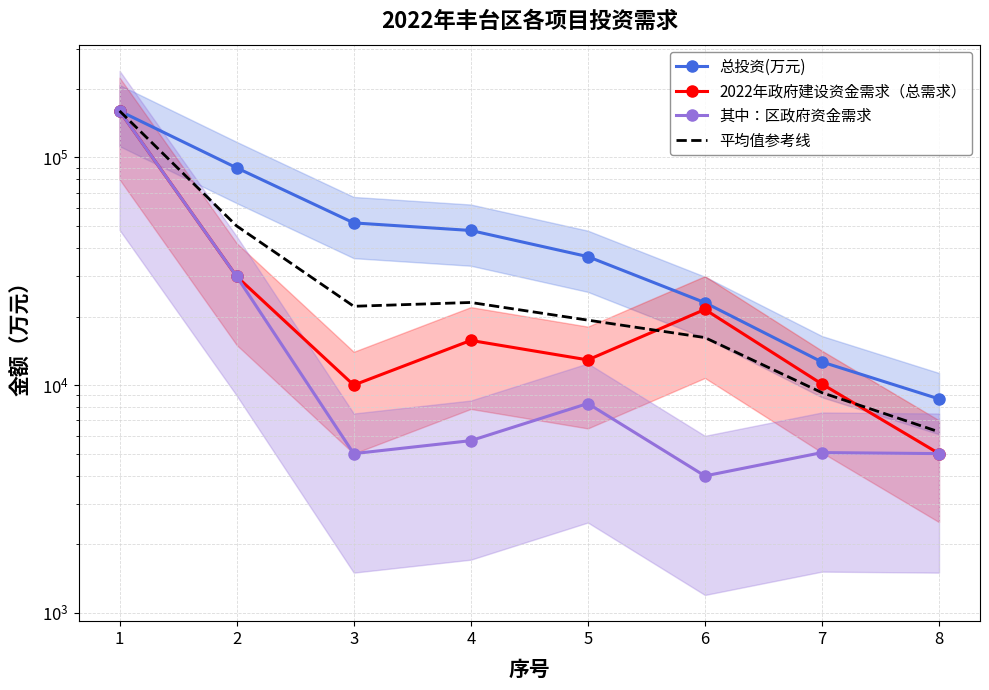

Reading left to right, transcribe all the data shown in this chart.

总投资(万元): 160000.0	90000.0	51568.2	47768.0	36665.3	23020.9	12630.0	8692.7
2022年政府建设资金需求（总需求）: 160000.0	30000.0	10000.0	15711.0	12900.0	21489.6	10104.0	5000.0
其中：区政府资金需求: 160000.0	30000.0	5000.0	5700.0	8300.0	3989.6	5052.0	5000.0
平均值参考线: 160000.0	50000.0	22189.4	23059.7	19288.4	16166.7	9262.0	6230.9